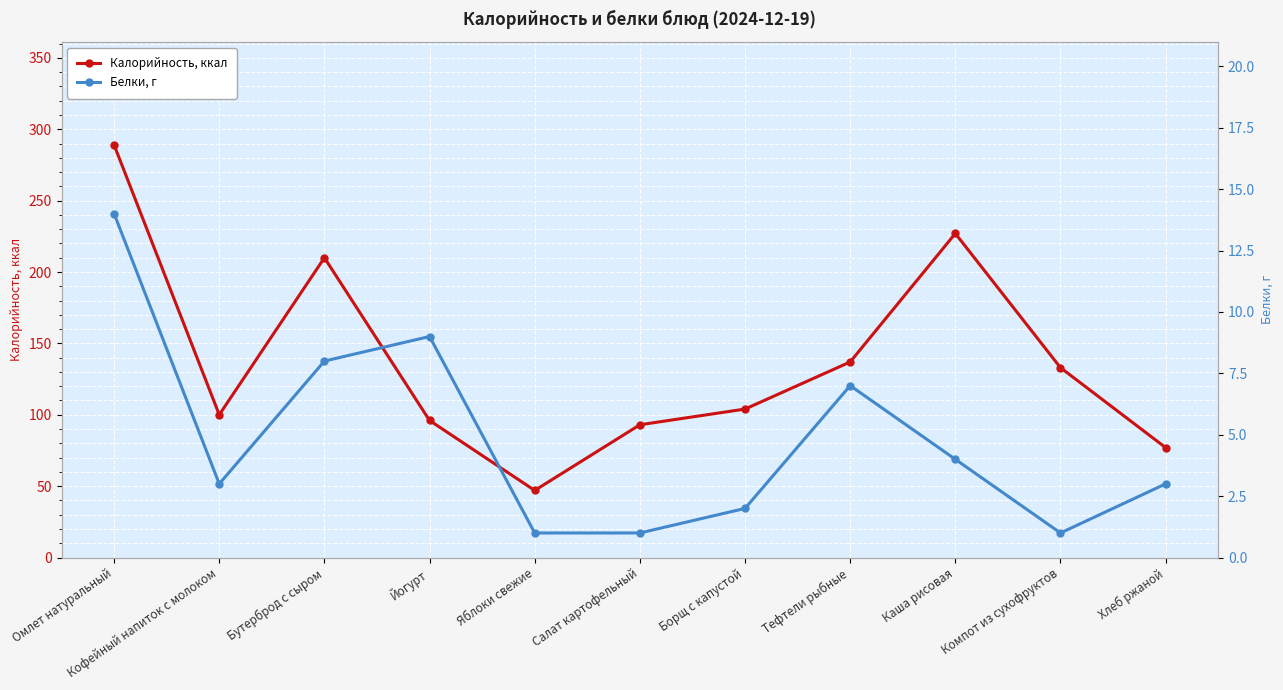

What is the difference between the maximum and second lowest values in the Калорийность, ккал series?

212